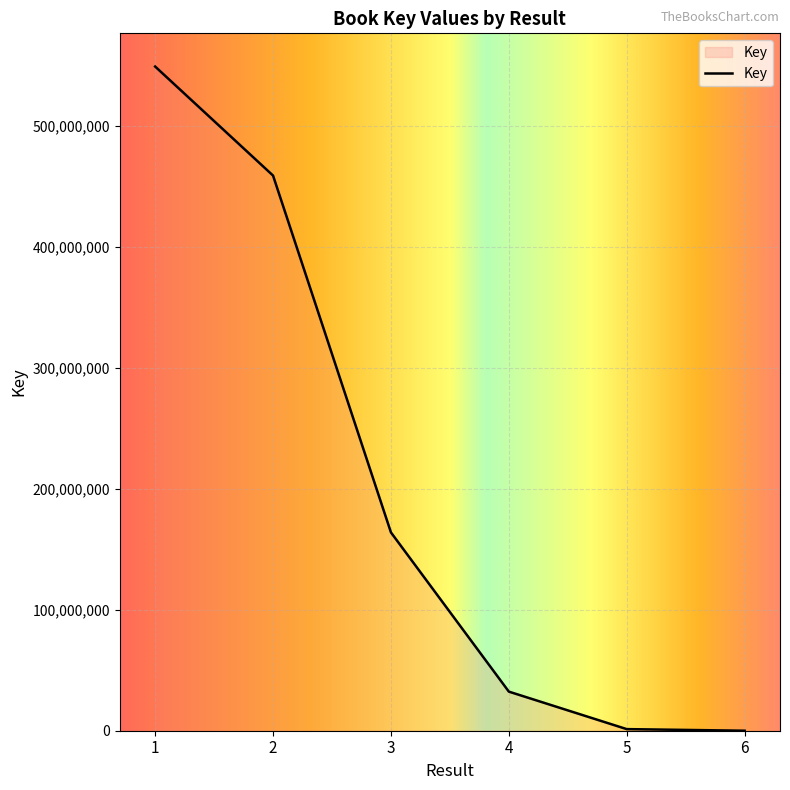

True or false: the data has more than 1 interior local peaks.

False